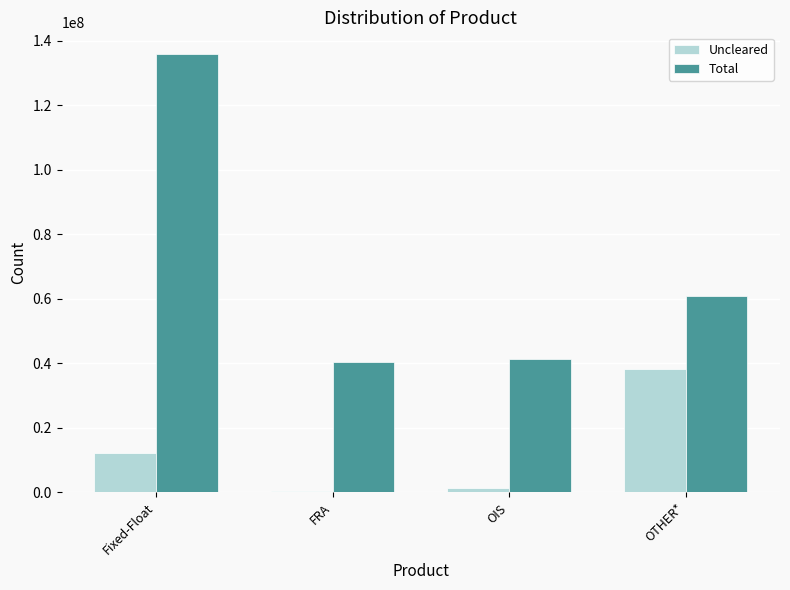

At which label is Total closest to 88096424?

OTHER*